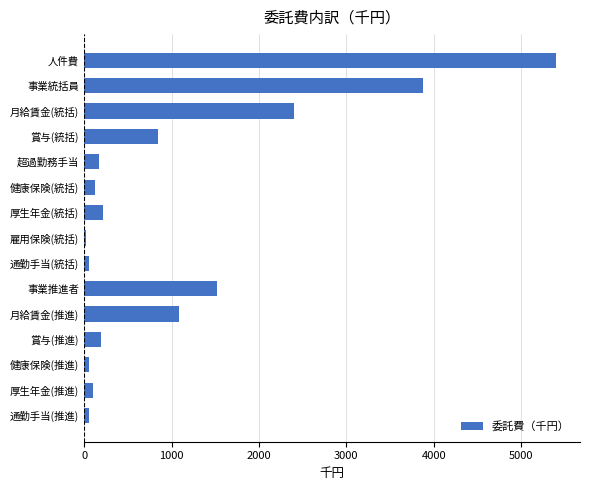

What is the label of the 15th bar from the top?

通勤手当(推進)